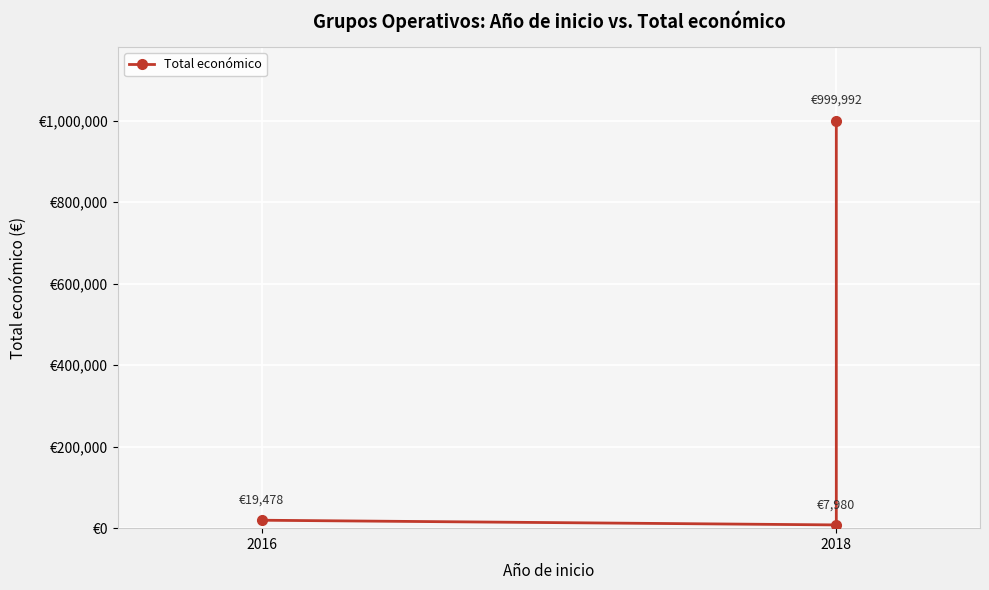

What is the sum of all values?

1027450